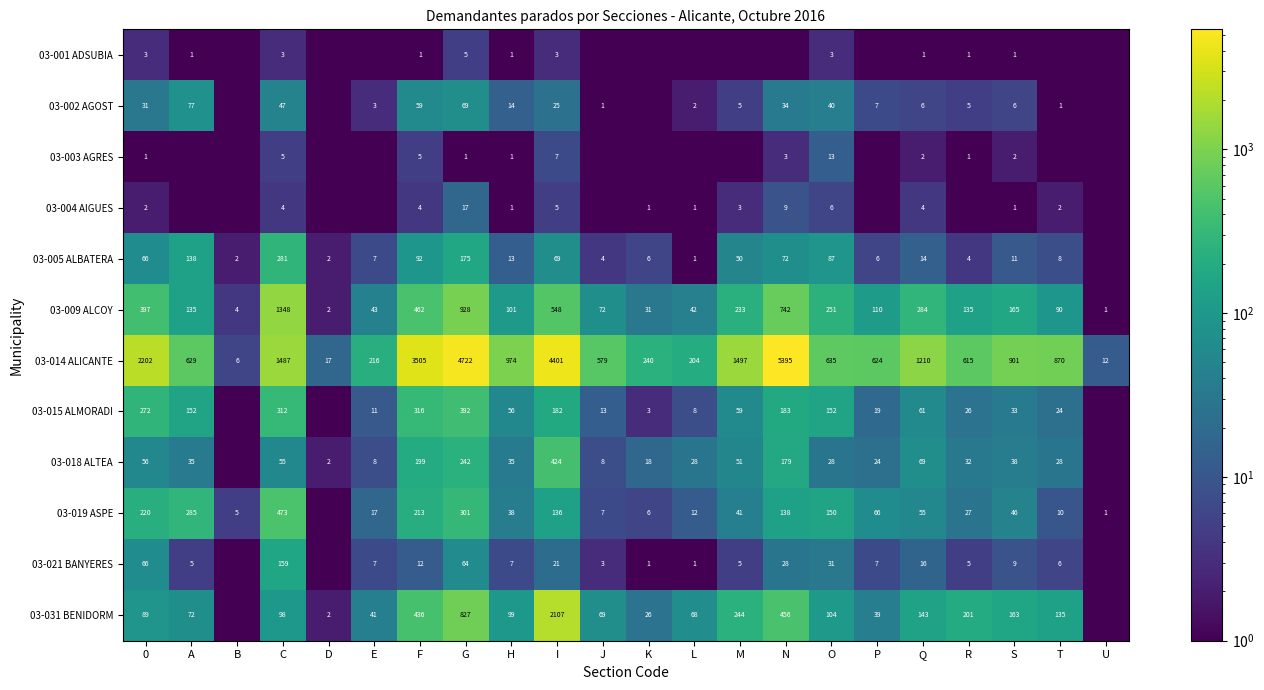

At O, list the series in order from largest to smallest.

03-014 ALICANTE, 03-009 ALCOY, 03-015 ALMORADI, 03-019 ASPE, 03-031 BENIDORM, 03-005 ALBATERA, 03-002 AGOST, 03-021 BANYERES, 03-018 ALTEA, 03-003 AGRES, 03-004 AIGUES, 03-001 ADSUBIA